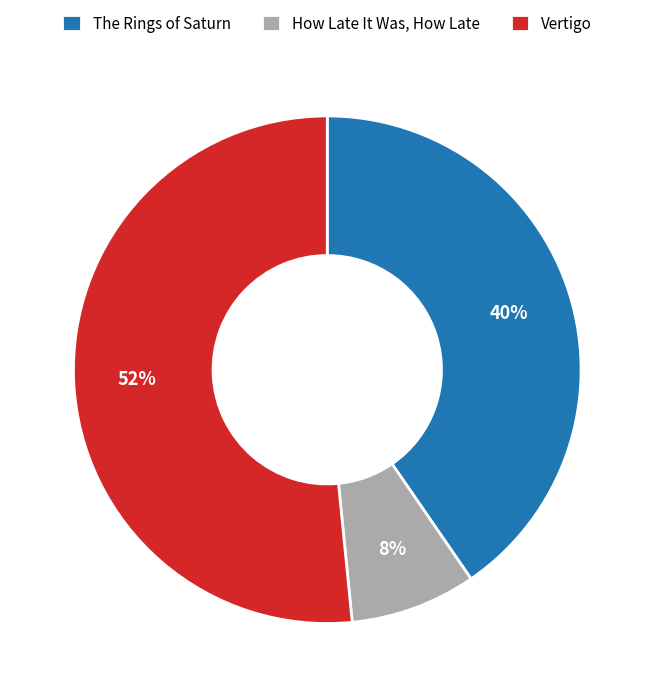

Which slice is the smallest?

How Late It Was, How Late